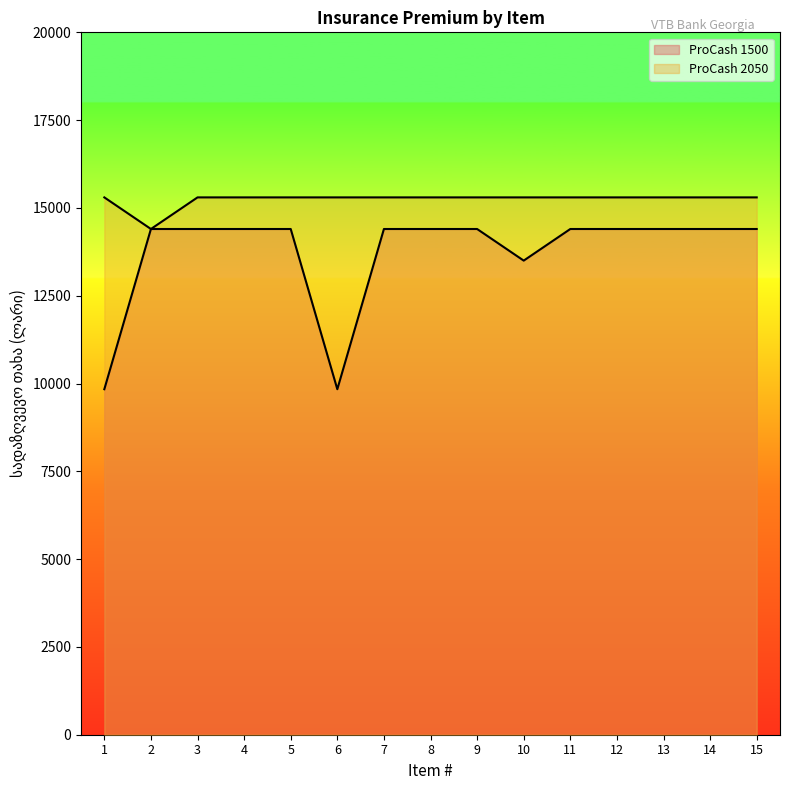

Is the value of ProCash 2050 at 14 greater than the value of ProCash 1500 at 14?

Yes